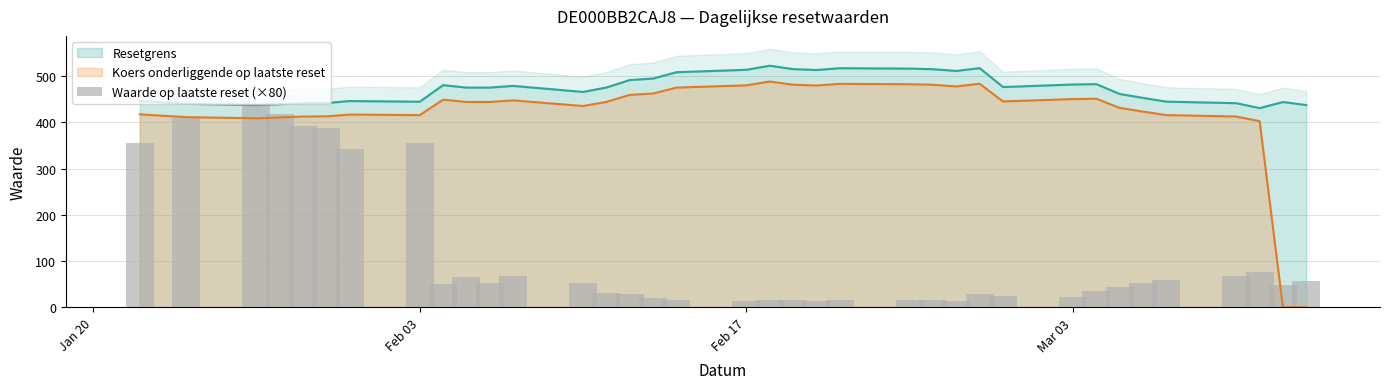

What is the sum of all values?

4120.0